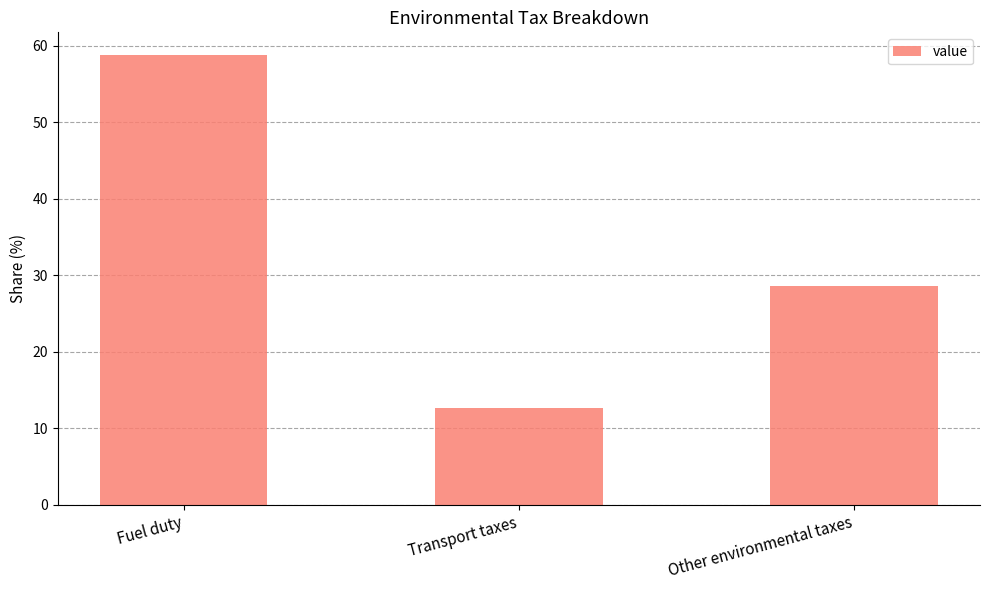

Count the number of values greater than 28.

2